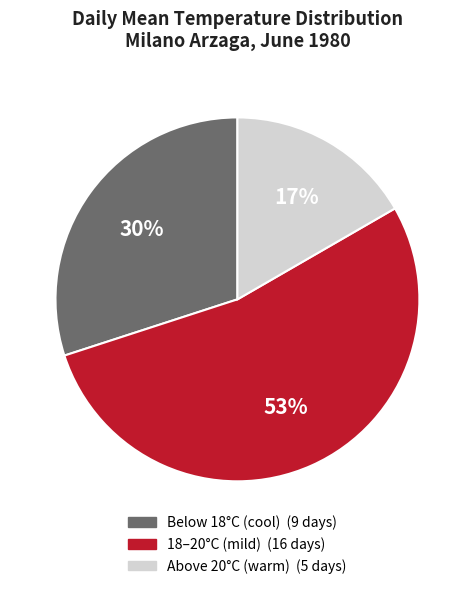

Is there a majority slice in this chart?

Yes